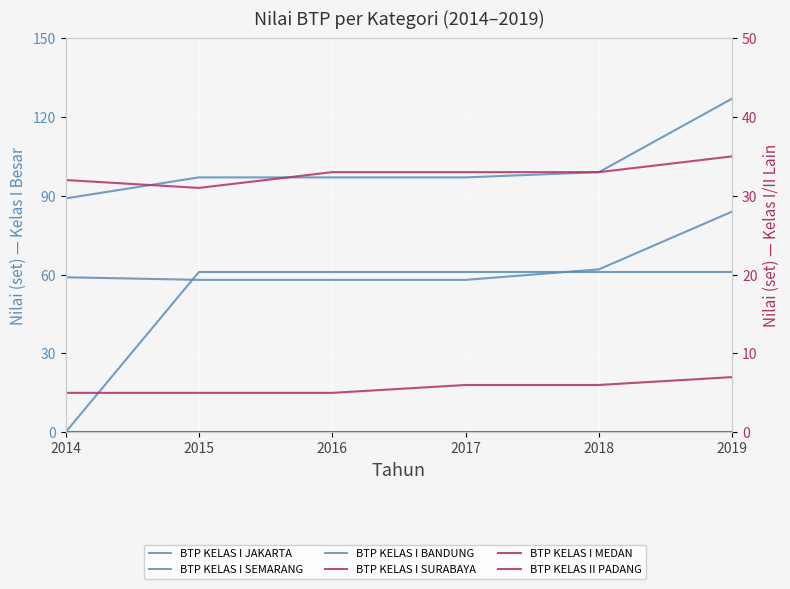

How many interior local valleys does the BTP KELAS I SURABAYA series have?

1